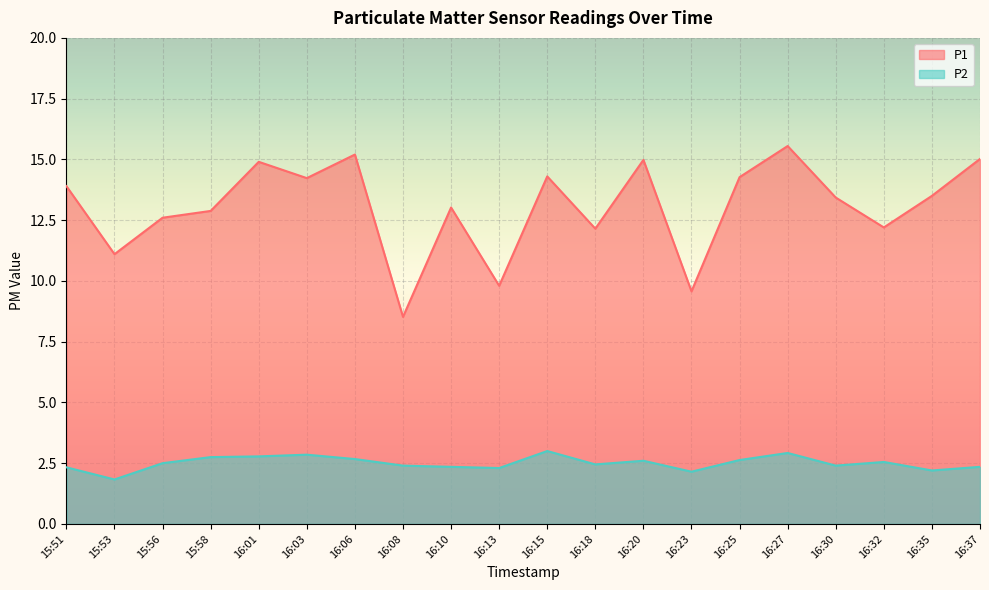

What position from the left is 16:35?

19